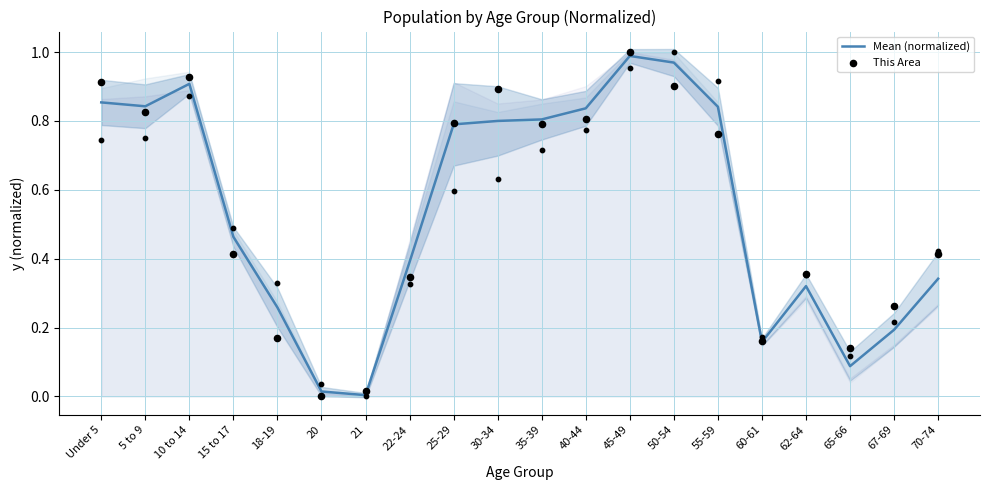

Is the value of Mean (normalized) at 30-34 greater than the value of This Area at 70-74?

Yes